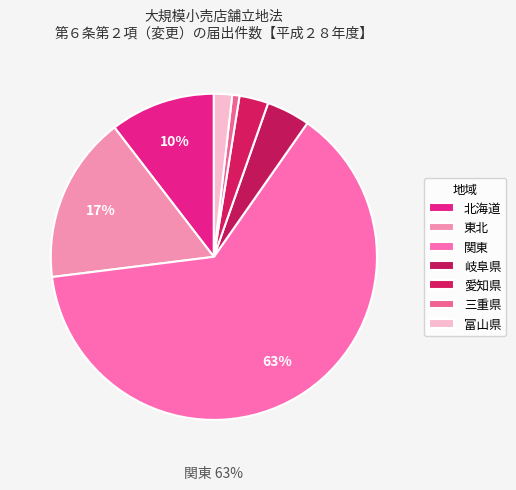

What is the smallest slice in the pie chart?

三重県